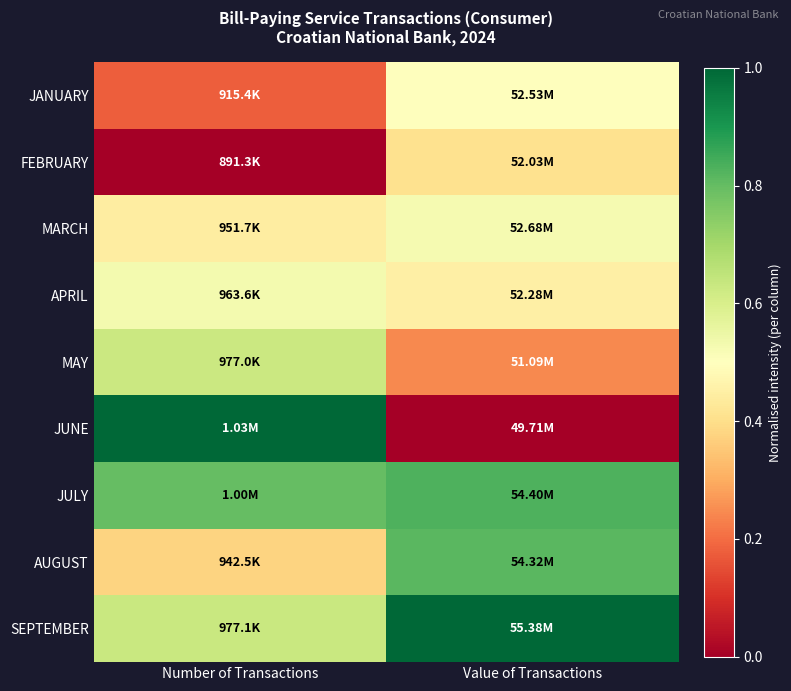

Which series has the largest total across all categories?

SEPTEMBER